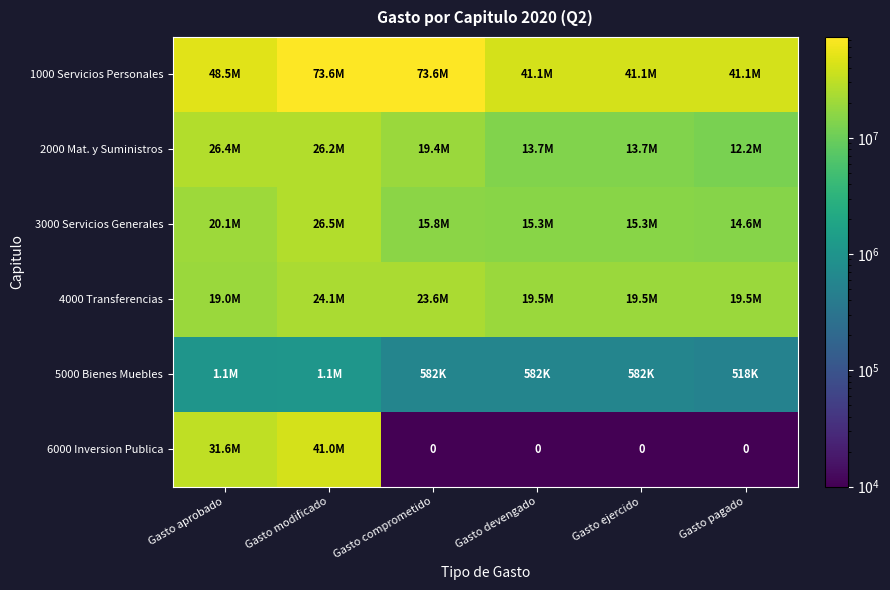

Between Gasto ejercido and Gasto comprometido, which is larger?

Gasto comprometido